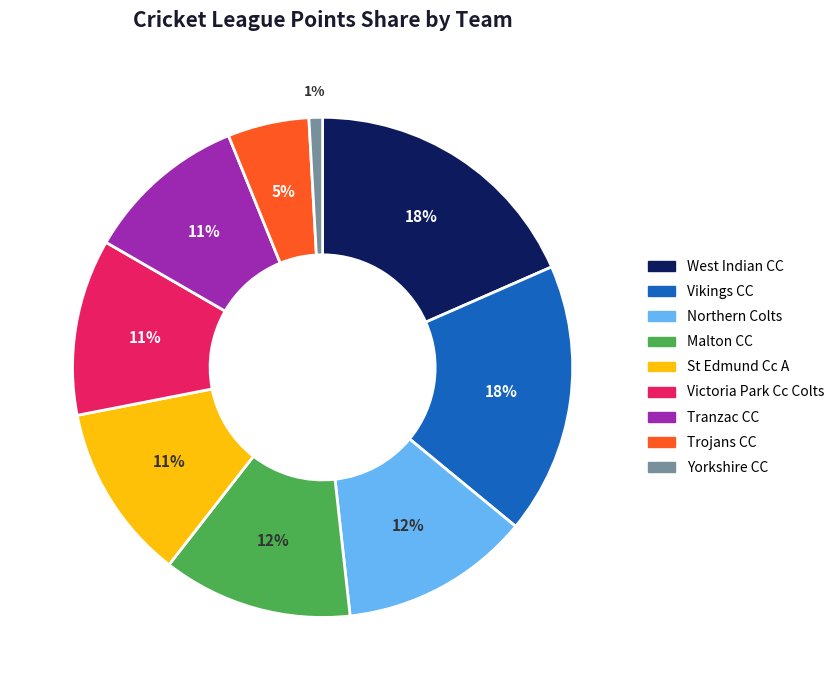

The Malton CC slice represents 12% of the pie. True or false?

True